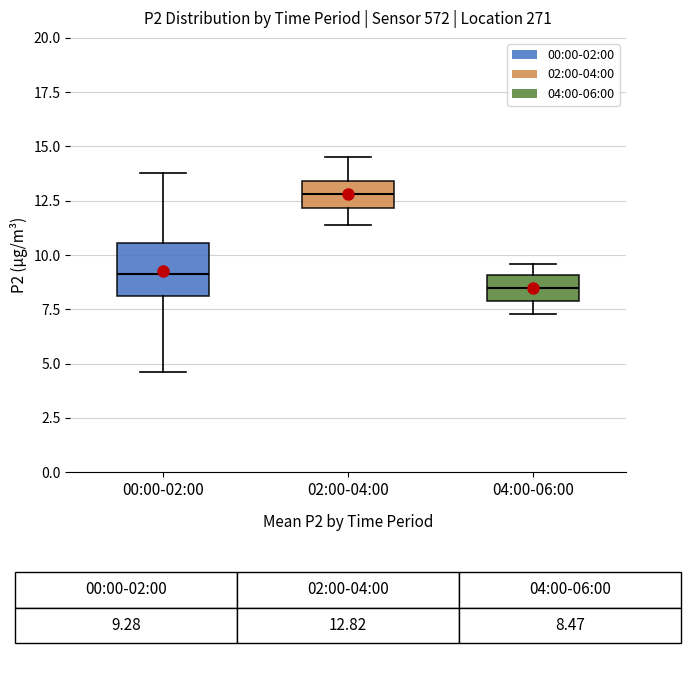

Reading left to right, transcribe this box plot: for each box, give where its median line is, the range the box spans, and where its two whiskers end, as read against the y-axis. The values are not printed on the chart, so give them approximately, as read against the axis.

00:00-02:00: median 9.0, box 8.0 to 10.5, whiskers 4.5 to 14.0
02:00-04:00: median 13.0, box 12.0 to 13.5, whiskers 11.5 to 14.5
04:00-06:00: median 8.5, box 8.0 to 9.0, whiskers 7.5 to 9.5